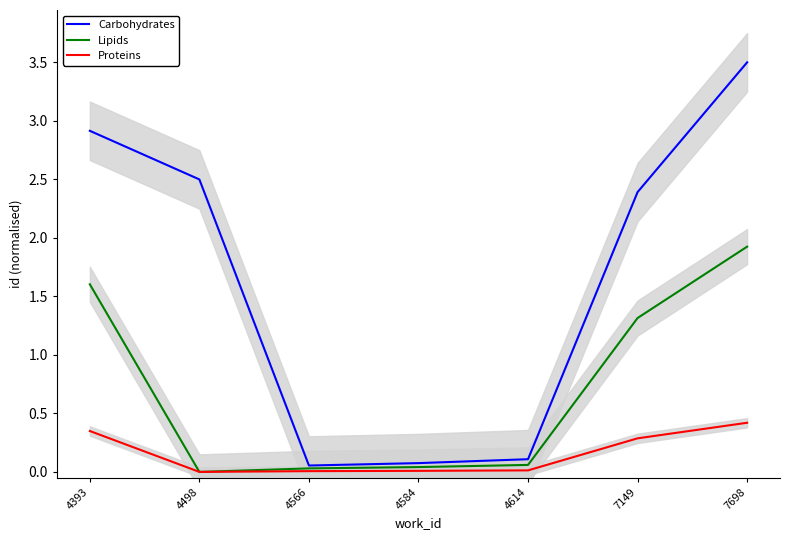

What is the value of the Carbohydrates point at the 3rd from the left?

0.1